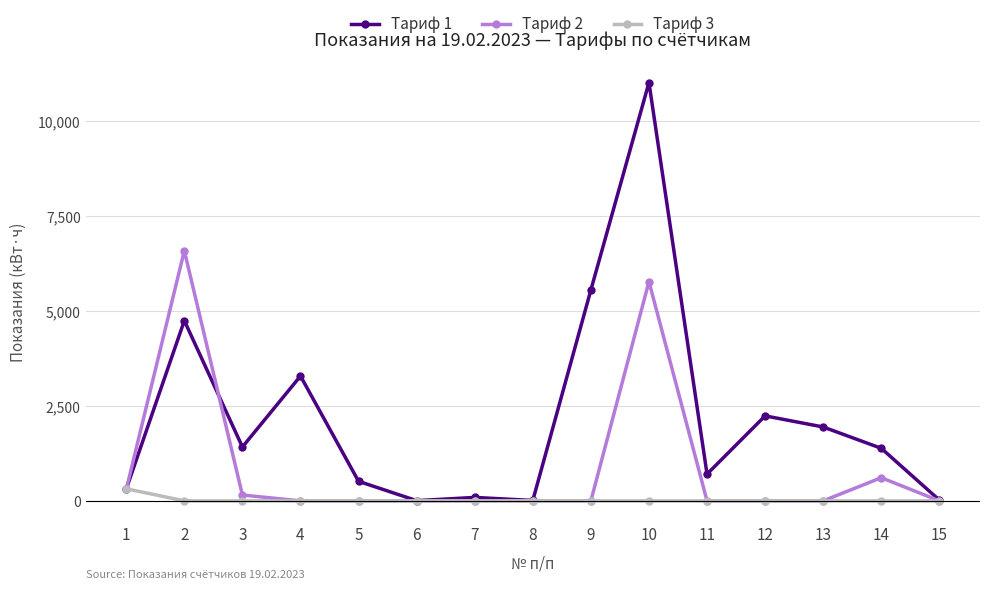

True or false: Тариф 1 has a value of 2240.1 at 12.

True